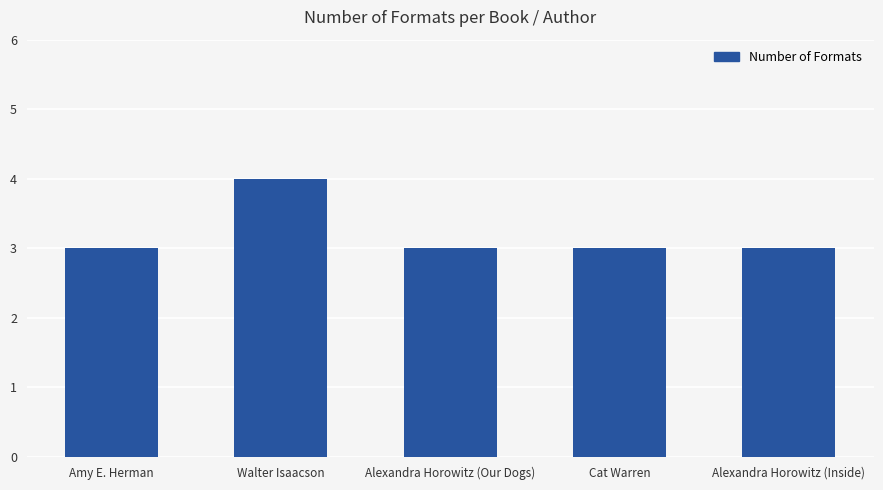

What is the minimum value shown in the chart?

3